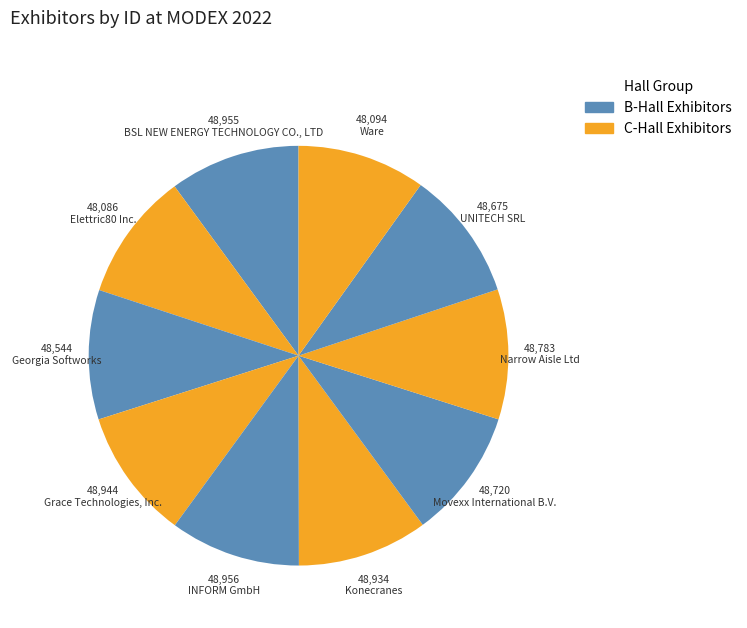

Which has a higher value, Elettric80 Inc. or Georgia Softworks?

Georgia Softworks